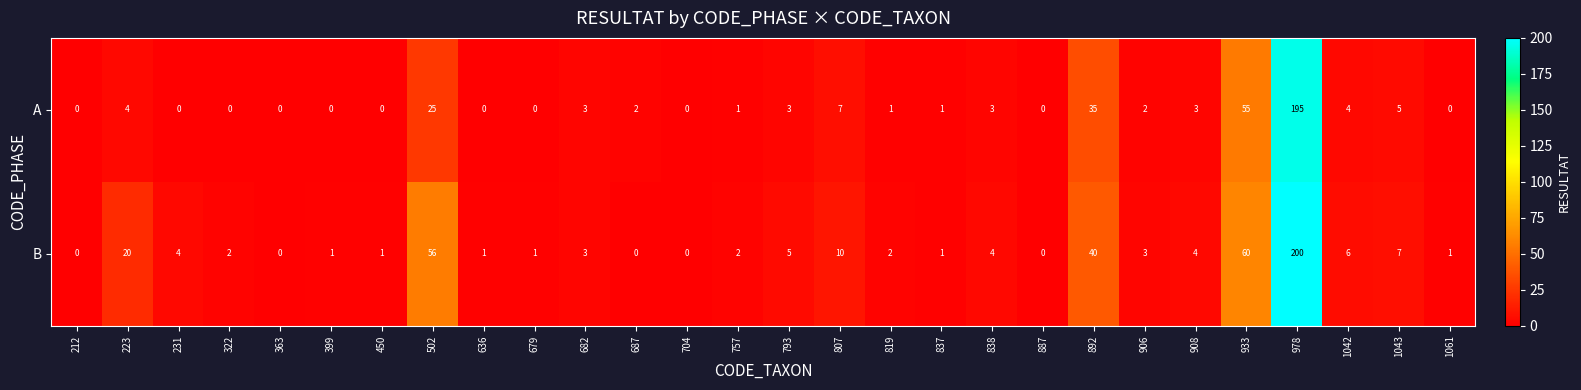

What is the greatest value displayed?

200